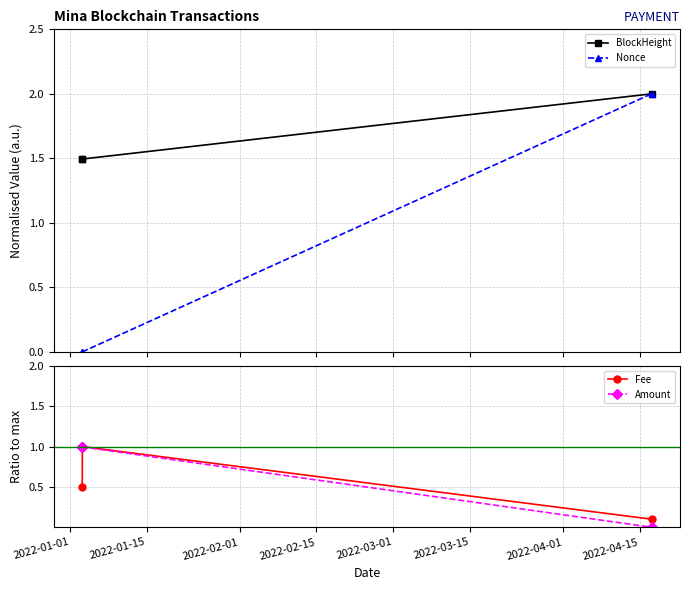

What is the value of the BlockHeight point at the 2nd from the left?

1.5